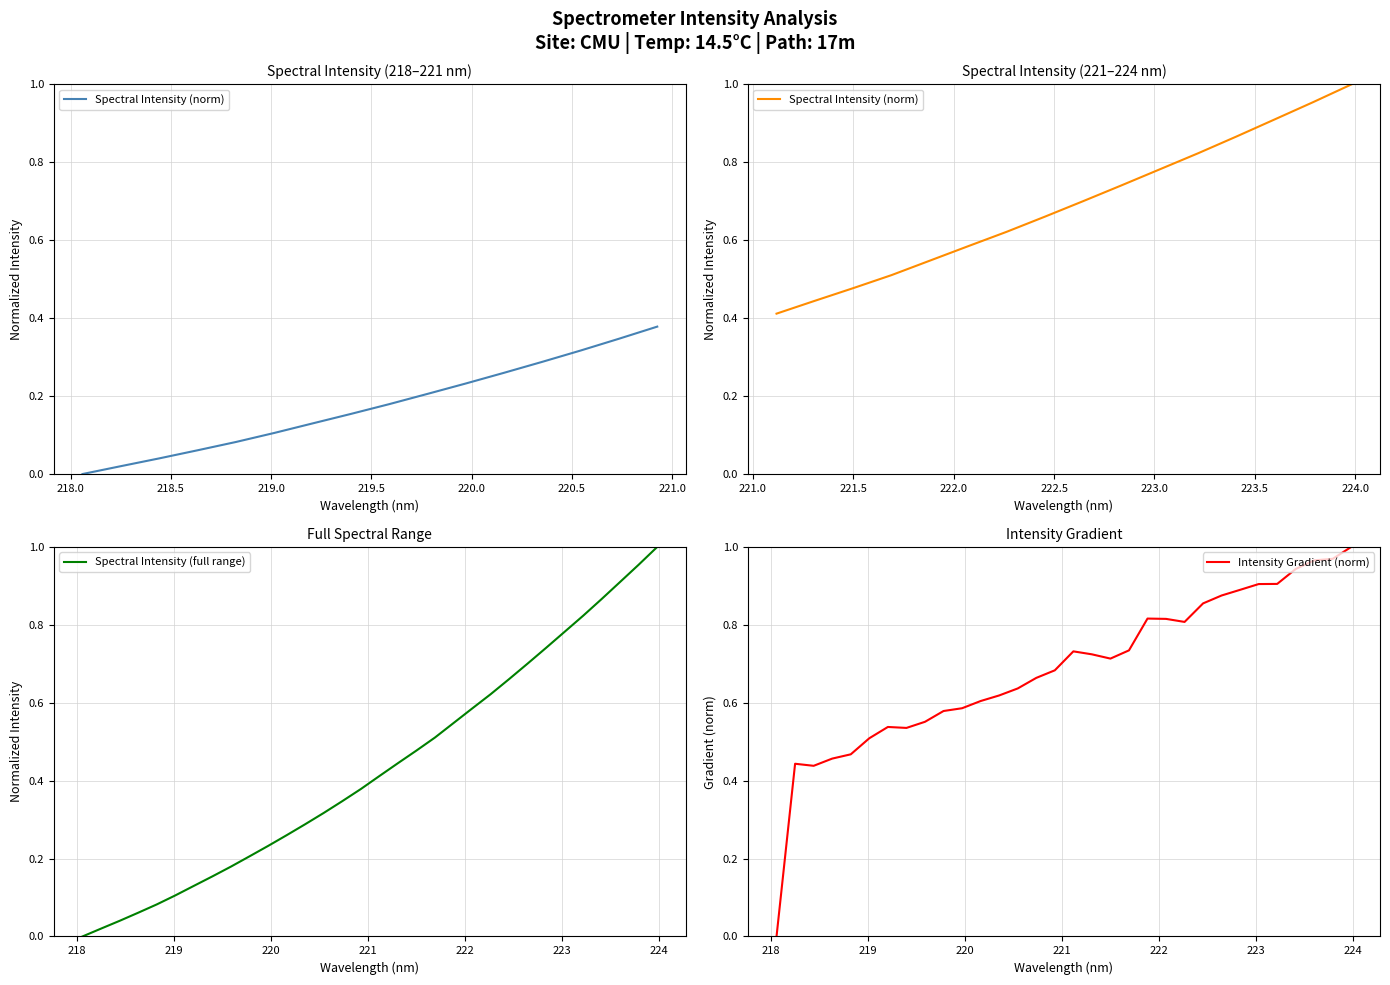

What position from the left is 223.5987?

30